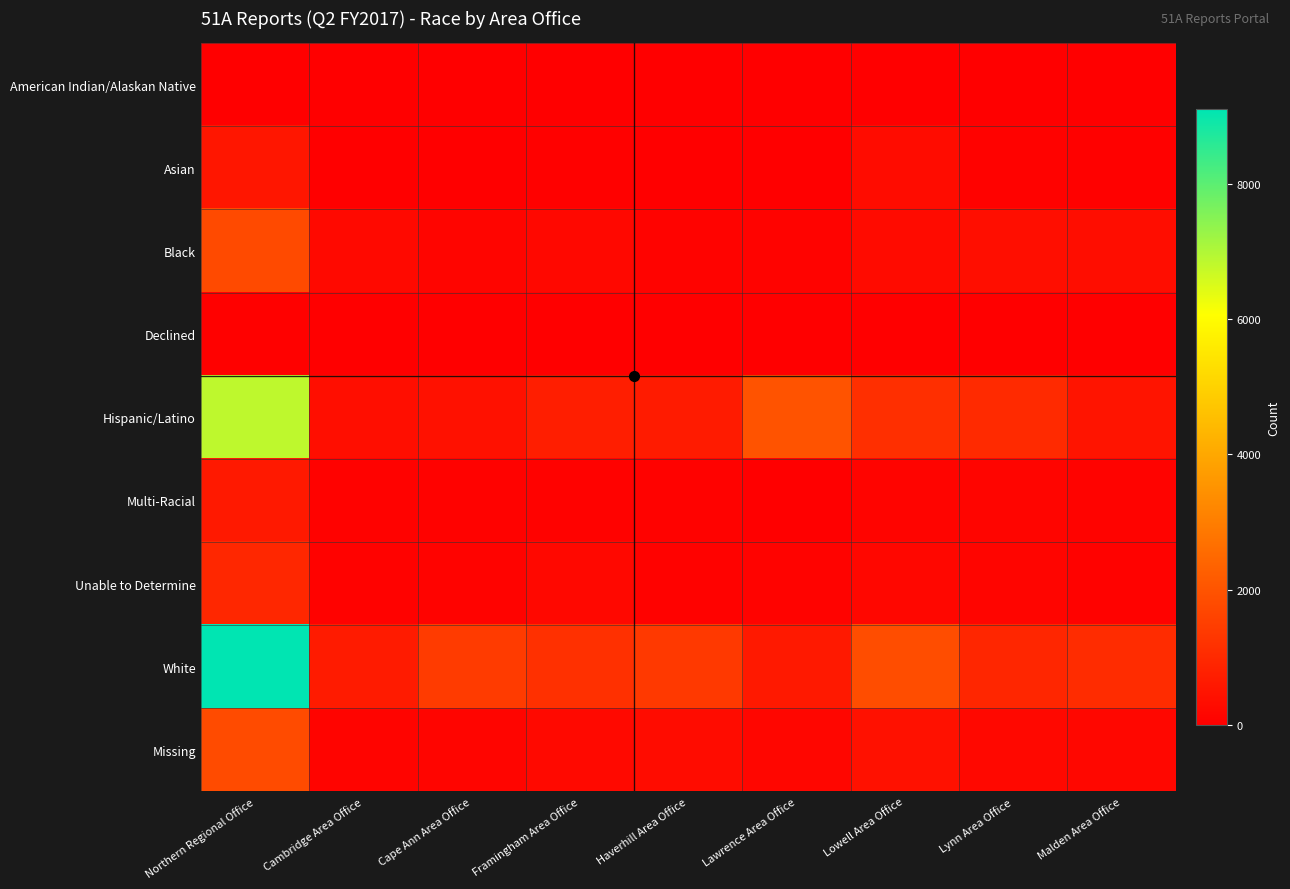

Which series has the largest total across all categories?

White